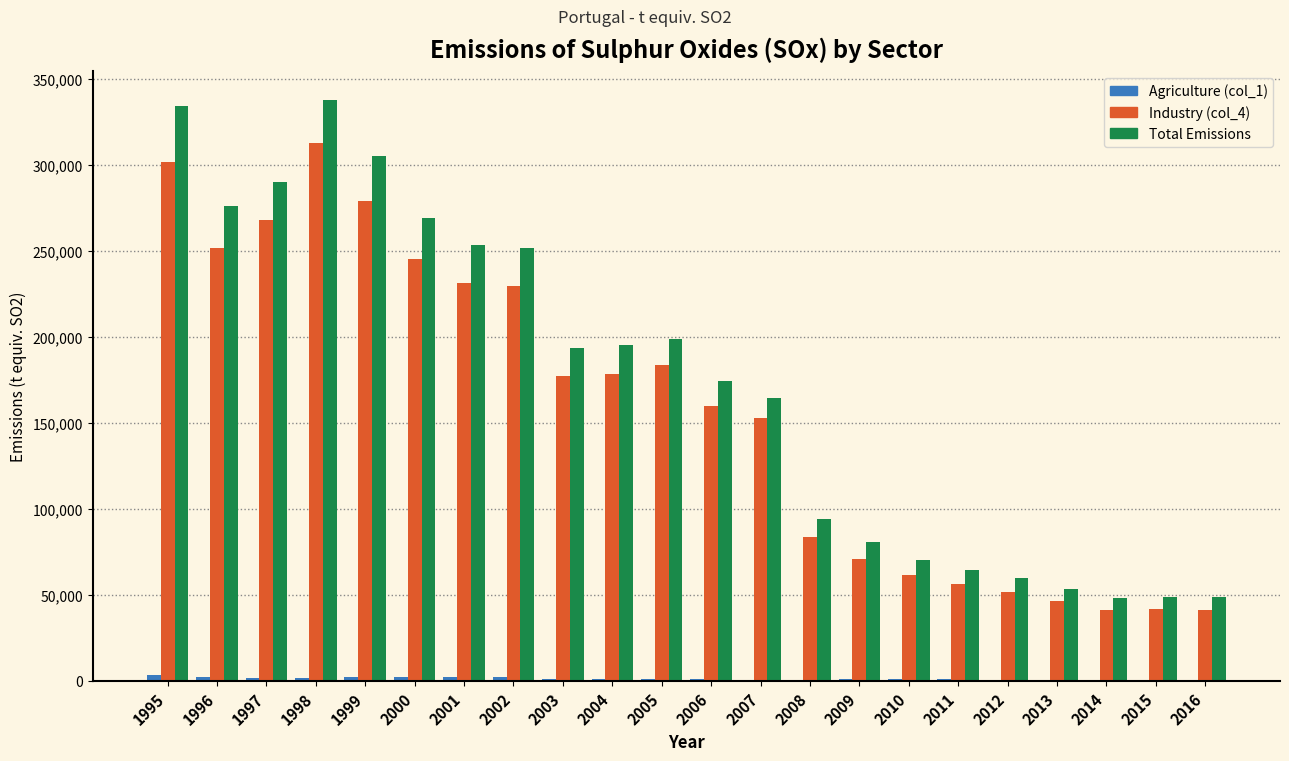

What is the greatest value displayed?

337410.2